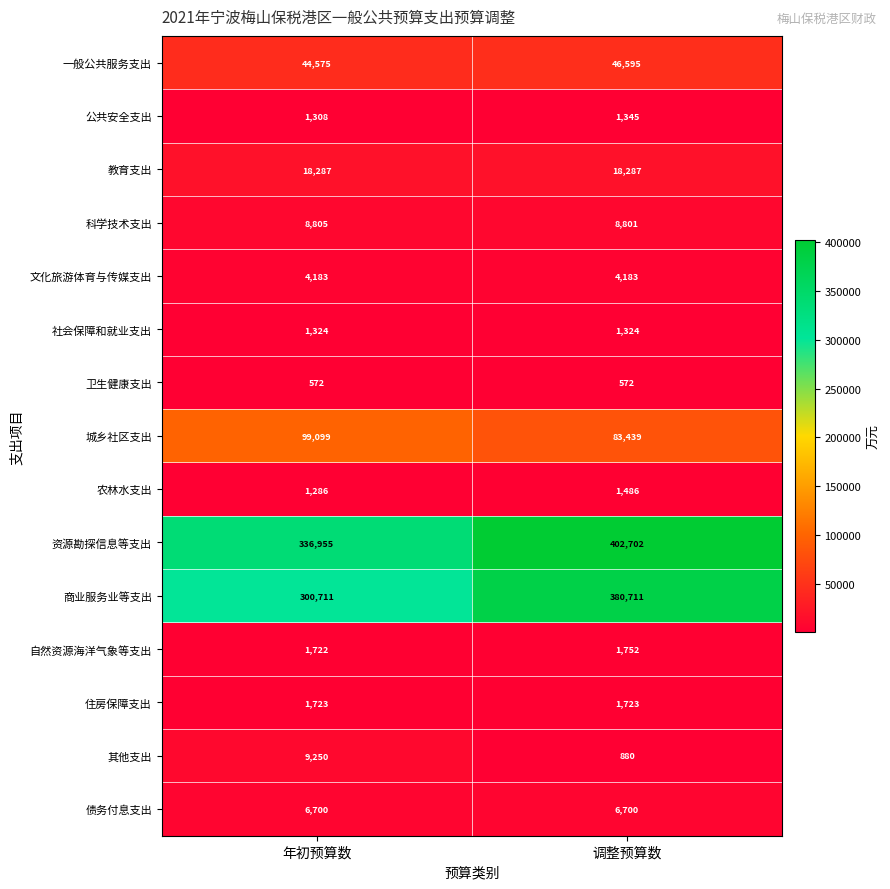

Which series changed the most between 年初预算数 and 调整预算数?

商业服务业等支出